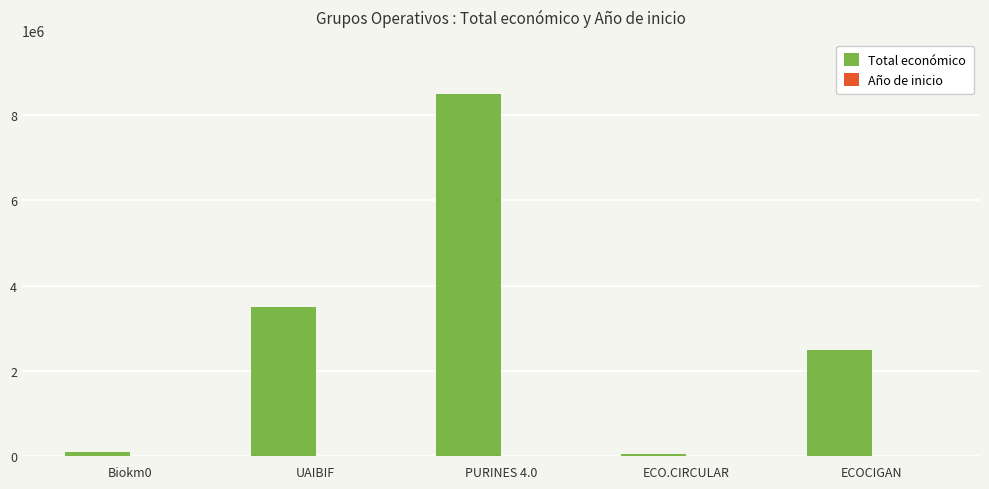

Which label corresponds to the largest value in the chart?

PURINES 4.0